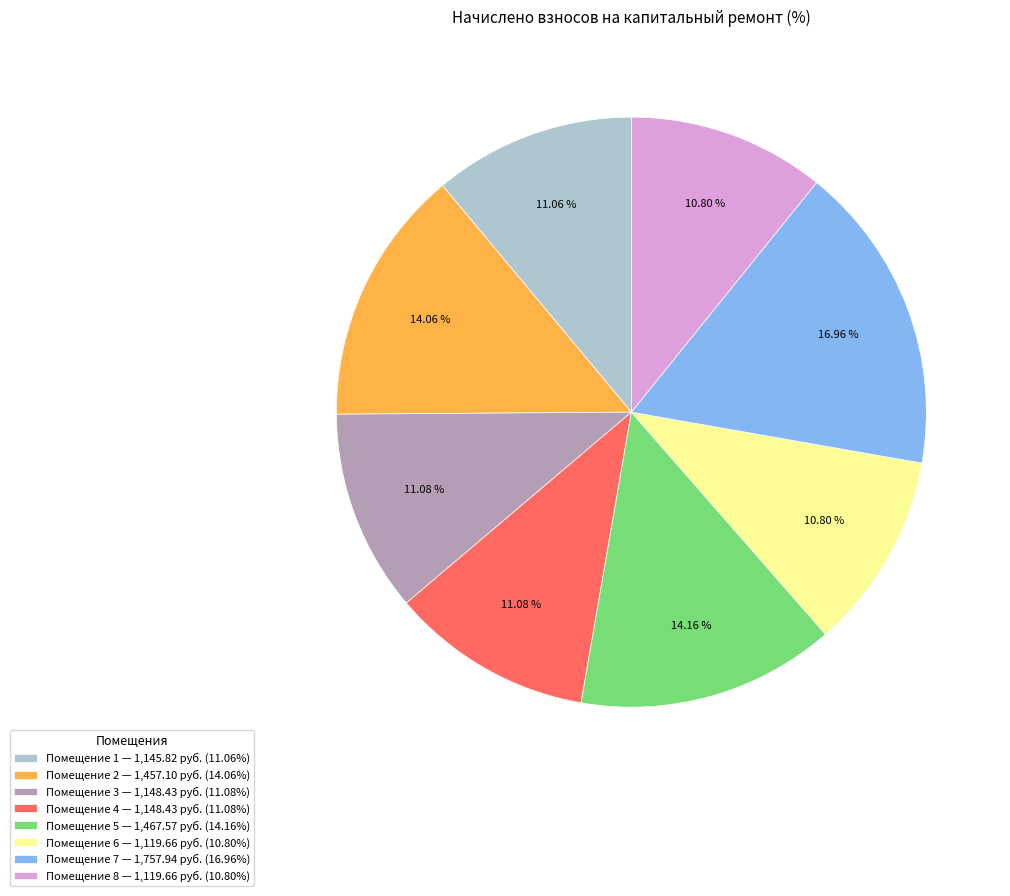

Count the number of slices in the pie.

8